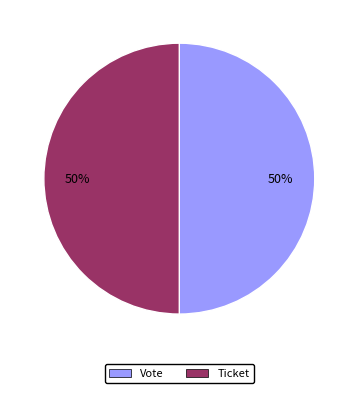

What is the ratio of the value at Vote to the value at Ticket?

1.0